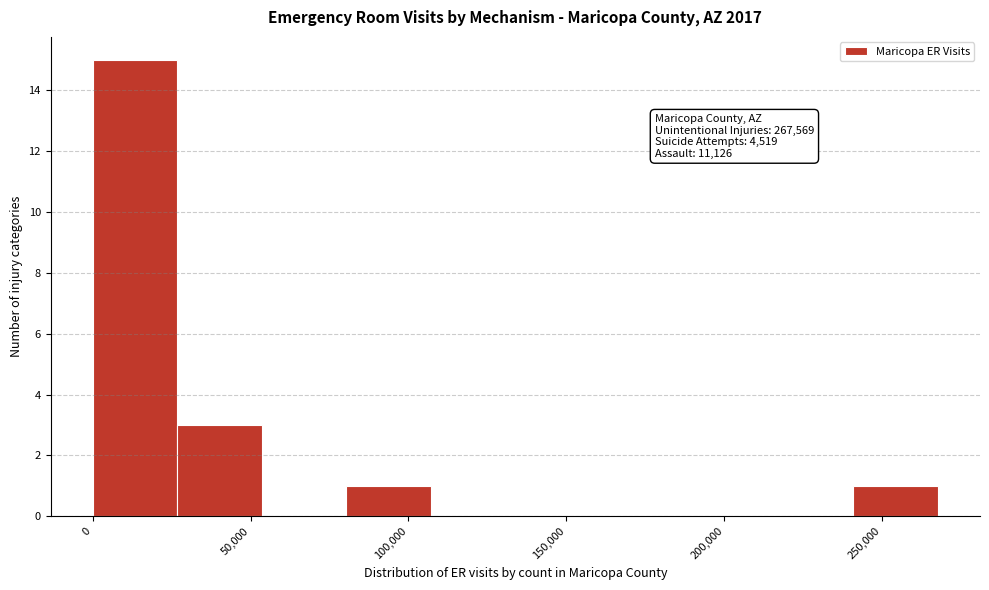

Which range on the x-axis has the tallest bar?

0 to 25000